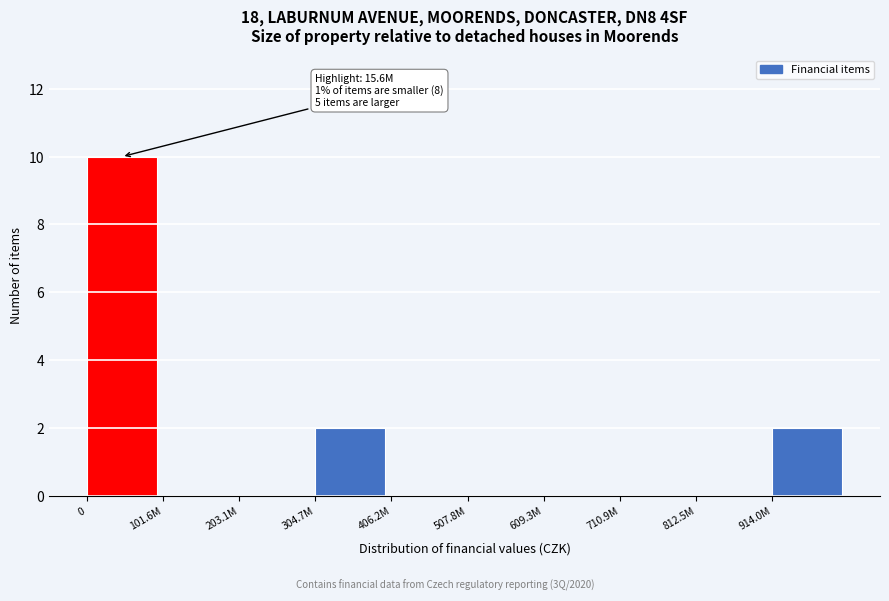

Reading left to right, what are all the values shown in this chart?

0=10	101.6M=0	203.1M=0	304.7M=2	406.2M=0	507.8M=0	609.3M=0	710.9M=0	812.5M=0	914.0M=2